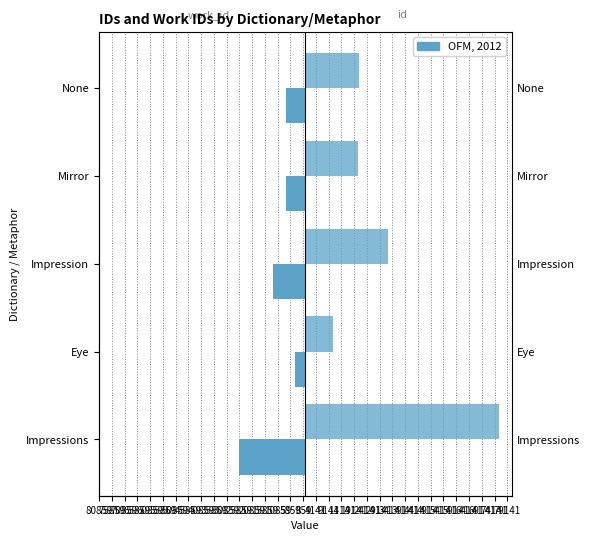

List the series in order of their peak value, lowest first.

work_id, id